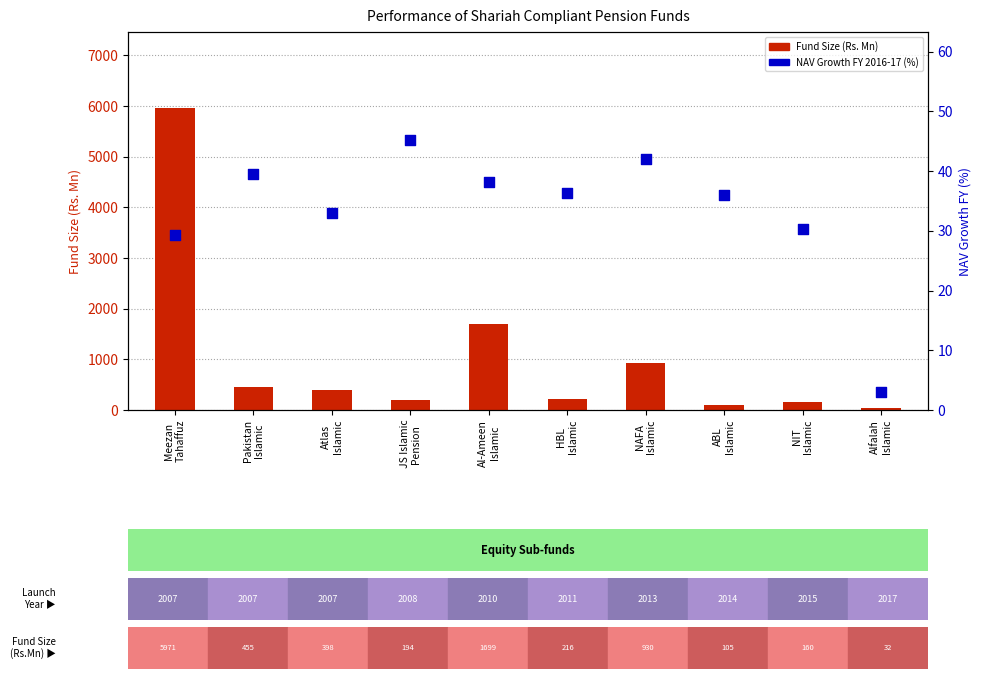

At which category is the sum across all series the highest?

Meezan
Tahaffuz